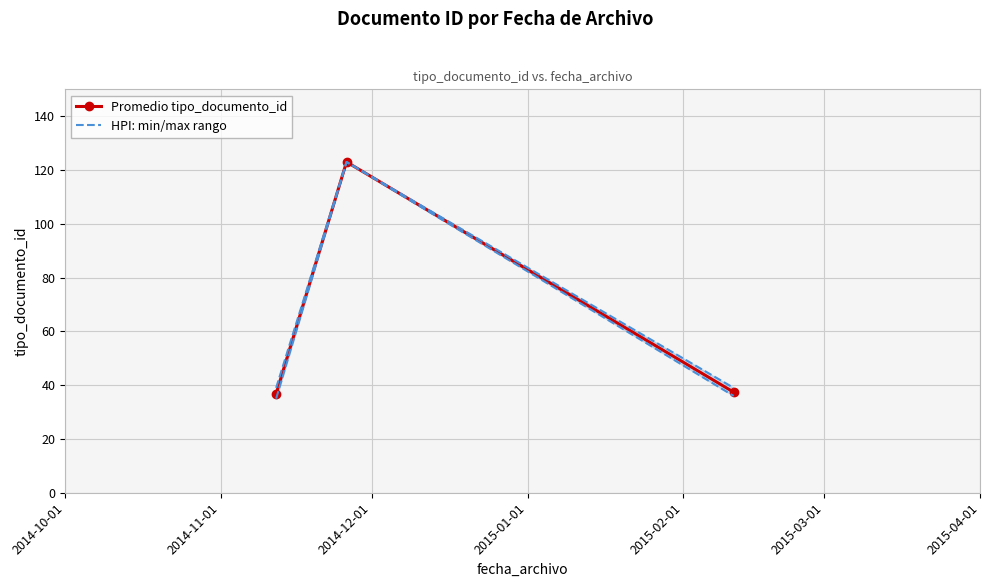

Reading left to right, transcribe all the data shown in this chart.

Promedio tipo_documento_id: 36.8	123.0	37.4
HPI: min/max rango: 35.0	123.0	36.0